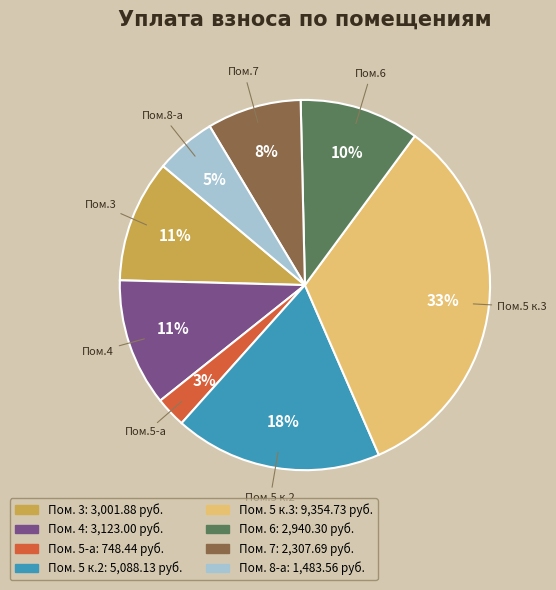

Is there a majority slice in this chart?

No